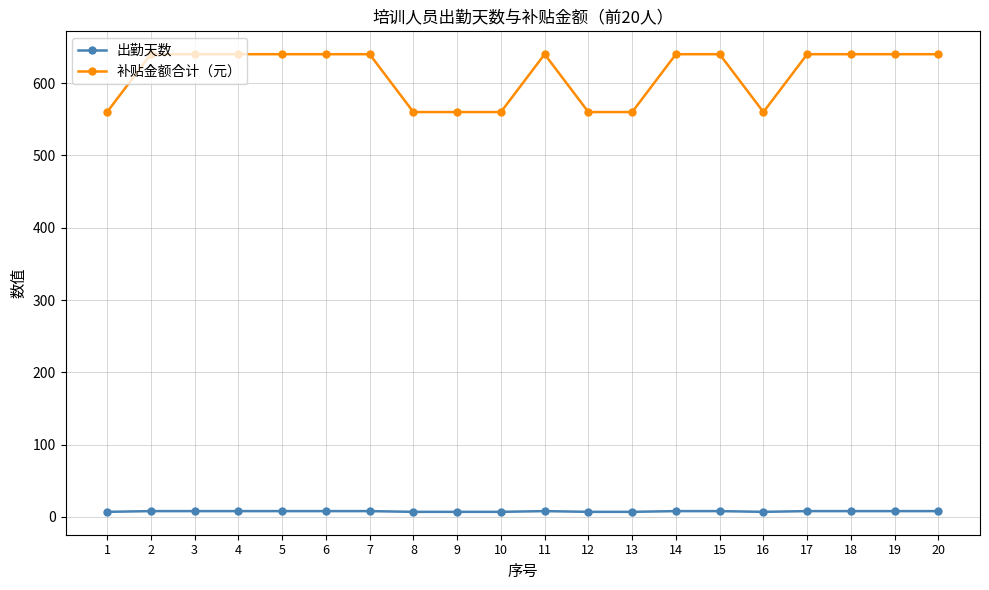

The value of 补贴金额合计（元） at 12 is 560. True or false?

True